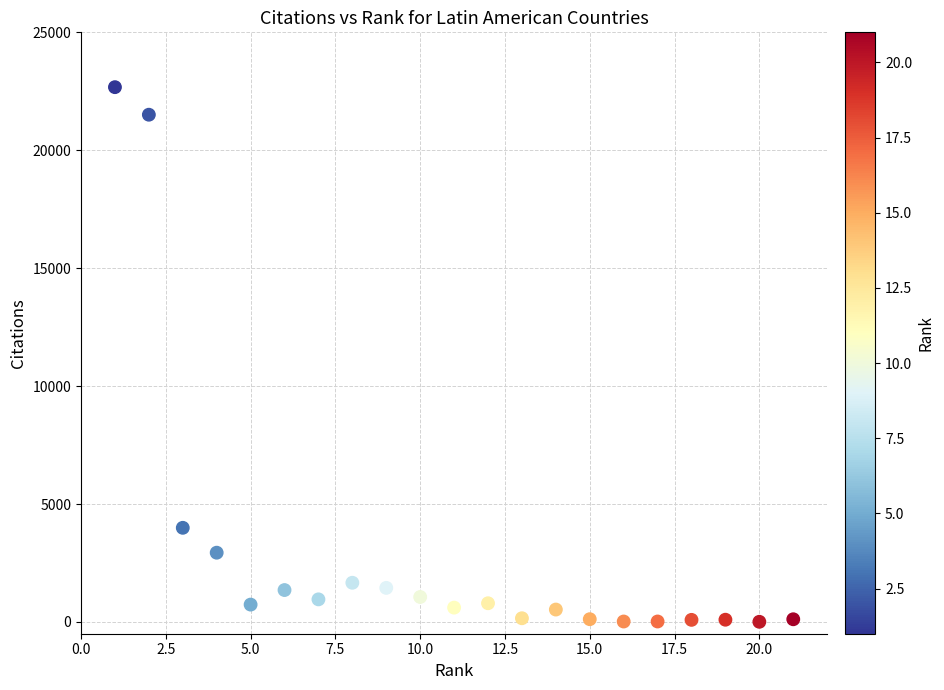

What Y value in the scatter plot is closest to 11340?

3991